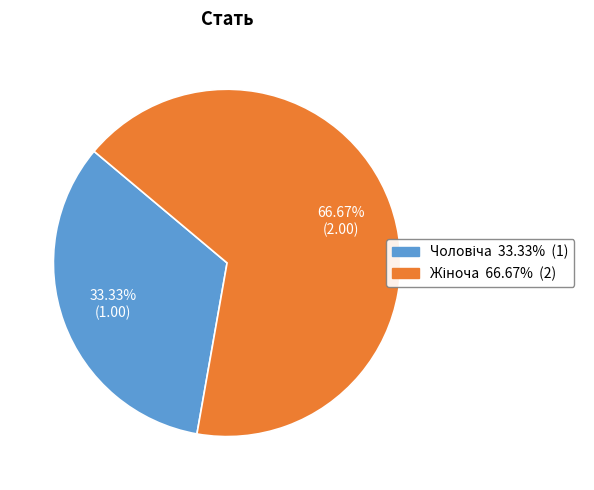

Does any single category account for the majority?

Yes